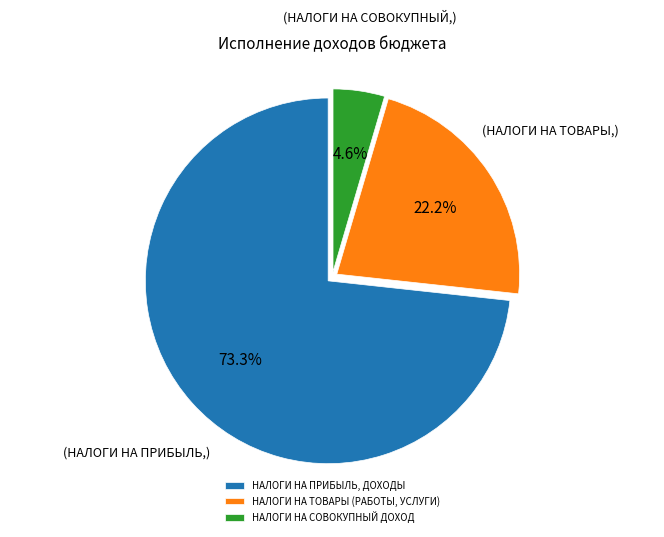

Which has a higher value, НАЛОГИ НА ТОВАРЫ (РАБОТЫ, УСЛУГИ) or НАЛОГИ НА СОВОКУПНЫЙ ДОХОД?

НАЛОГИ НА ТОВАРЫ (РАБОТЫ, УСЛУГИ)